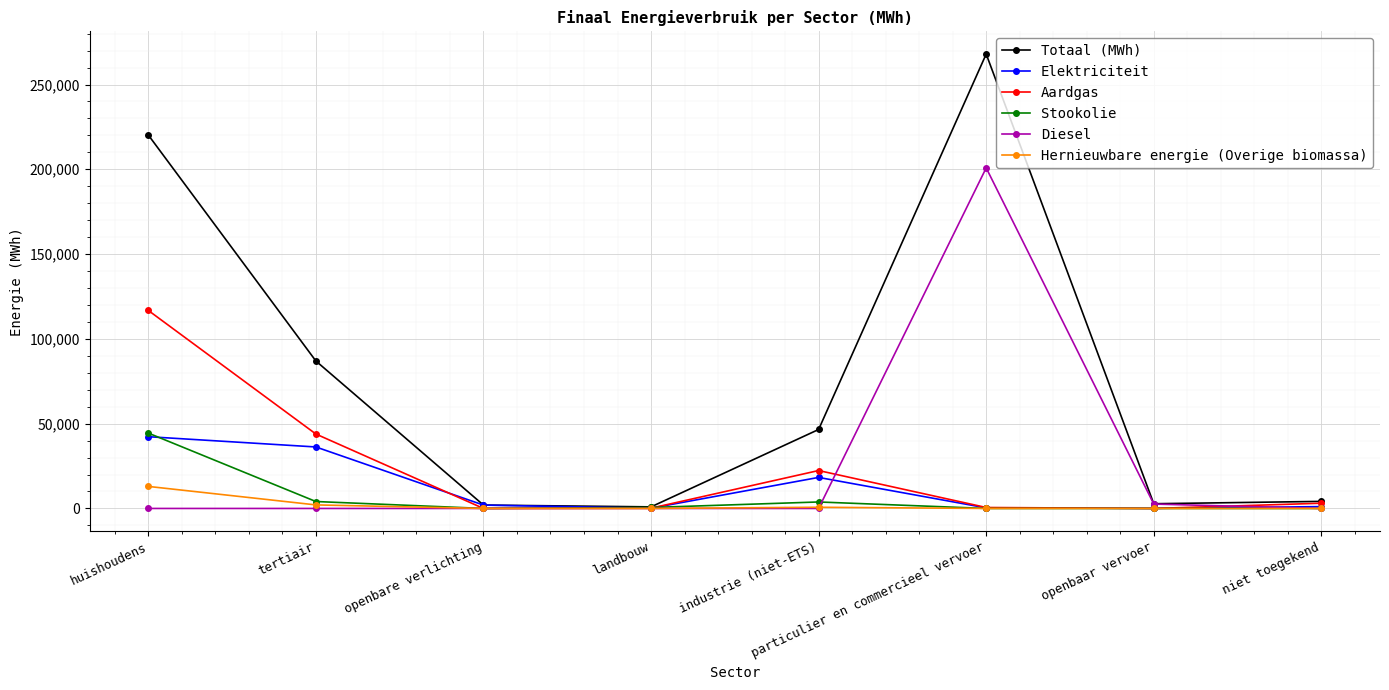

The value of Totaal (MWh) at huishoudens is 333220.0. True or false?

False